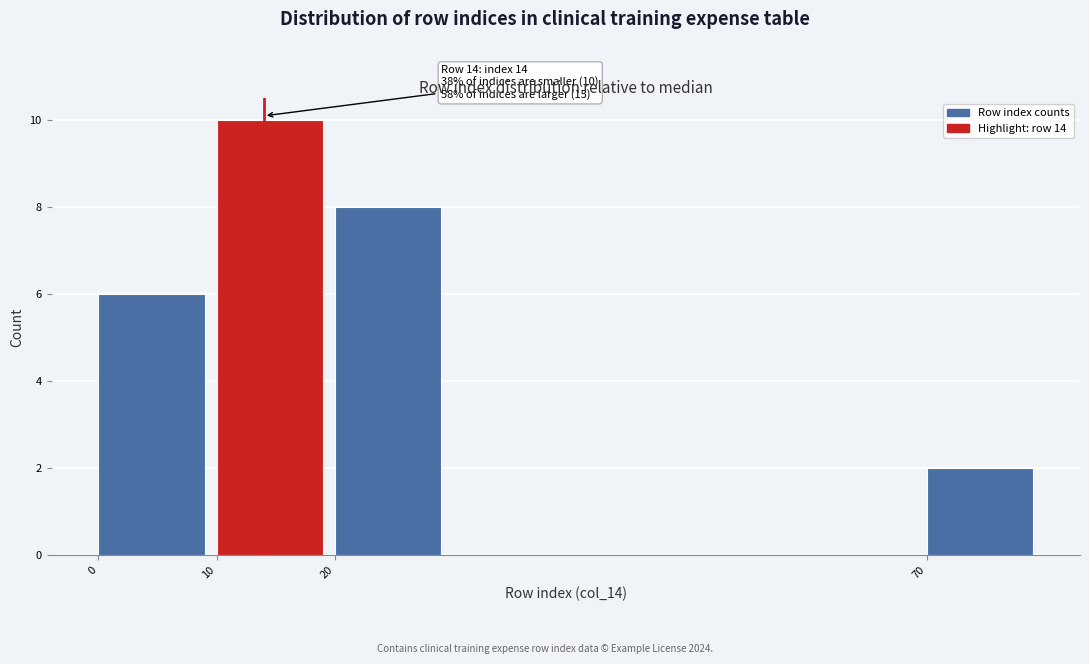

Over which range of the x-axis is the bar tallest?

10 to 20